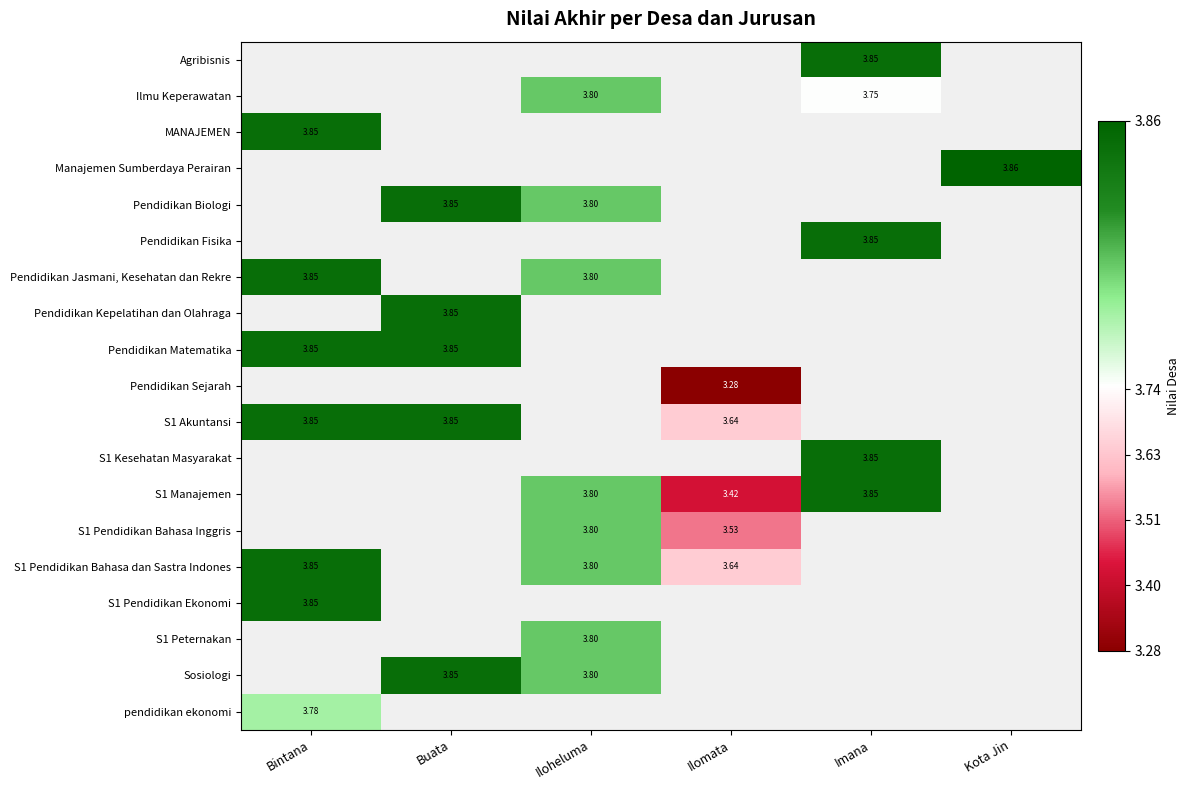

List the series in order of their peak value, highest first.

Agribisnis, Ilmu Keperawatan, MANAJEMEN, Manajemen Sumberdaya Perairan, Pendidikan Biologi, Pendidikan Fisika, Pendidikan Jasmani, Kesehatan dan Rekre, Pendidikan Kepelatihan dan Olahraga, Pendidikan Matematika, Pendidikan Sejarah, S1 Akuntansi, S1 Kesehatan Masyarakat, S1 Manajemen, S1 Pendidikan Bahasa Inggris, S1 Pendidikan Bahasa dan Sastra Indones, S1 Pendidikan Ekonomi, S1 Peternakan, Sosiologi, pendidikan ekonomi